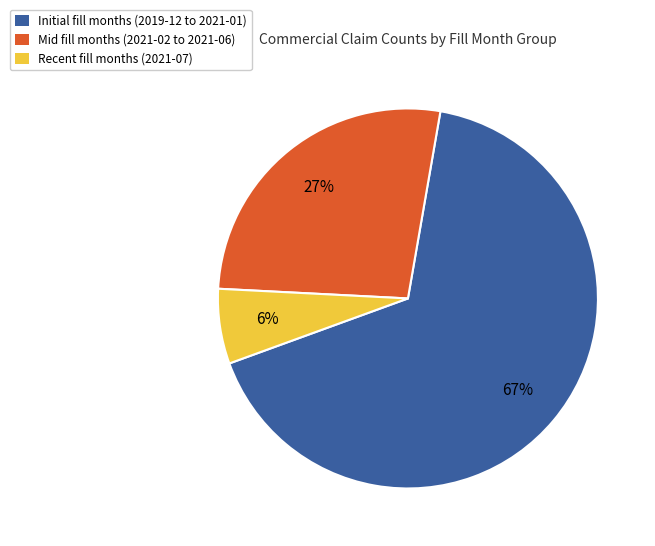

Is there a majority slice in this chart?

Yes